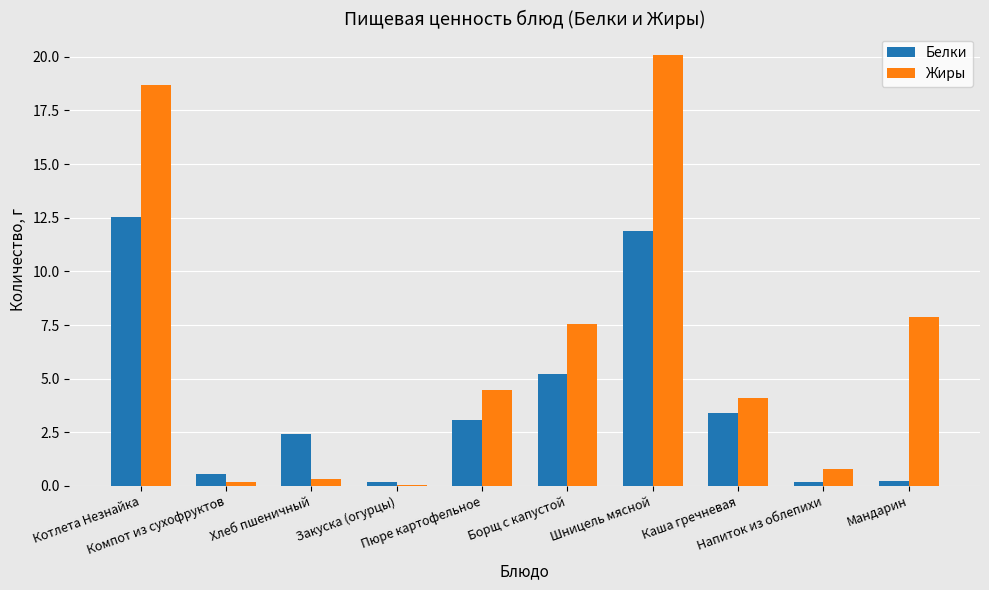

What is the highest value of the Жиры series?

20.1